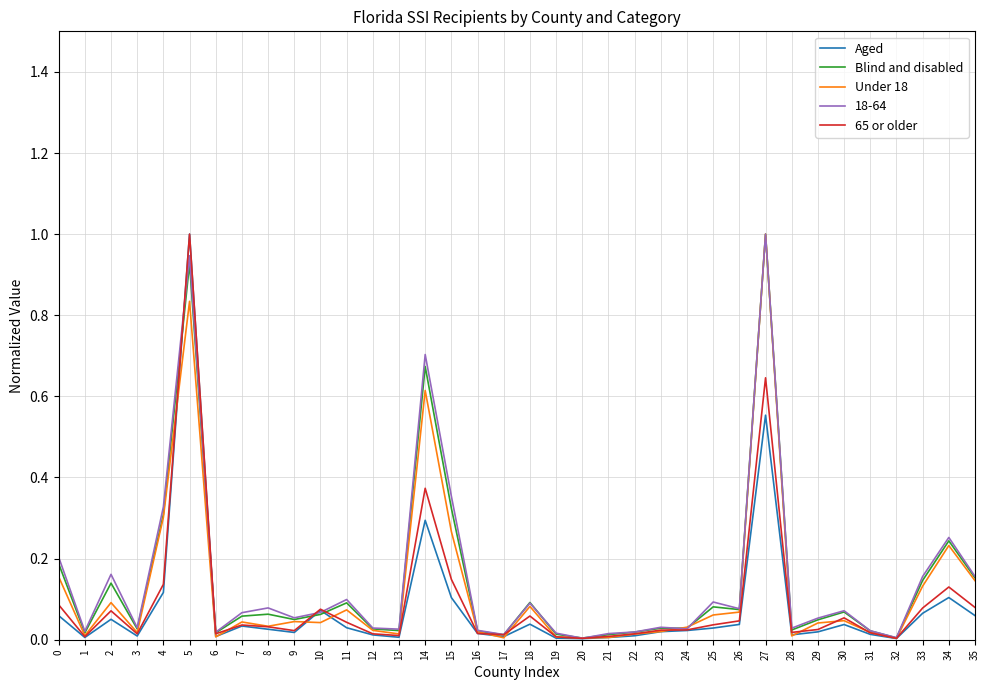

At which category is the sum across all series the highest?

5